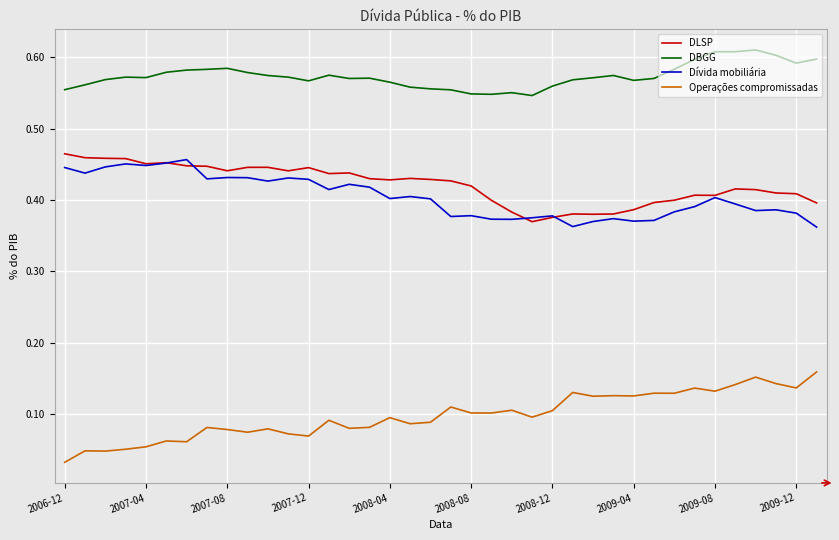

Which series has the largest total across all categories?

DBGG